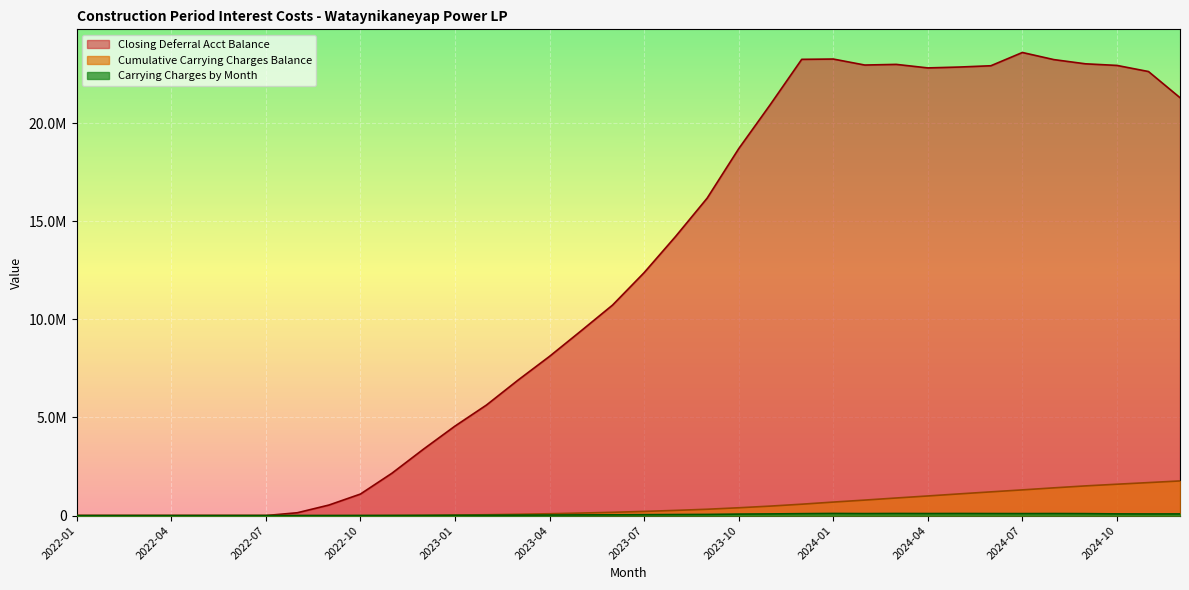

Is it true that Closing Deferral Acct Balance equals 2592415.6 at 2023-04?

False